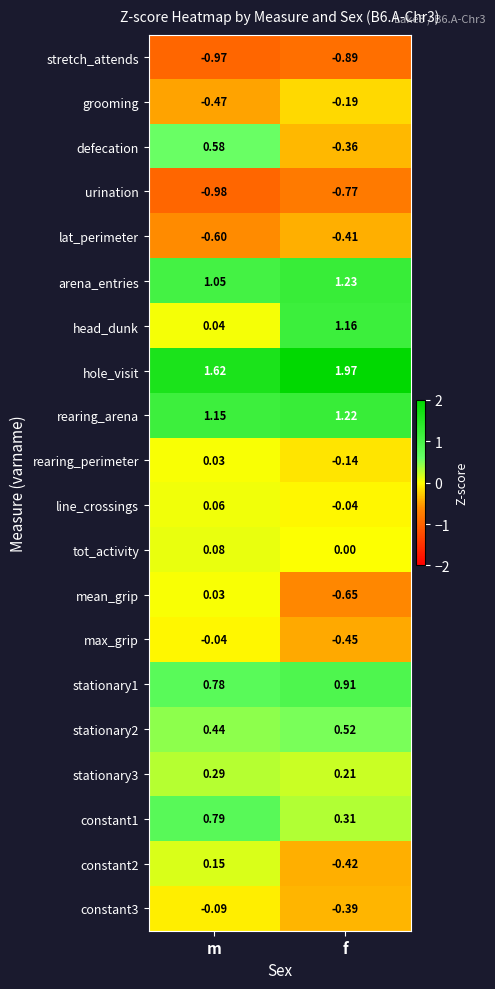

List the labels in order of lat_perimeter value, largest first.

f, m